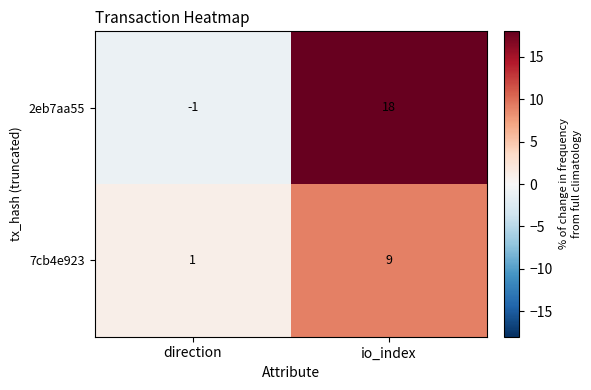

Is it true that 7cb4e923 equals 14 at io_index?

False